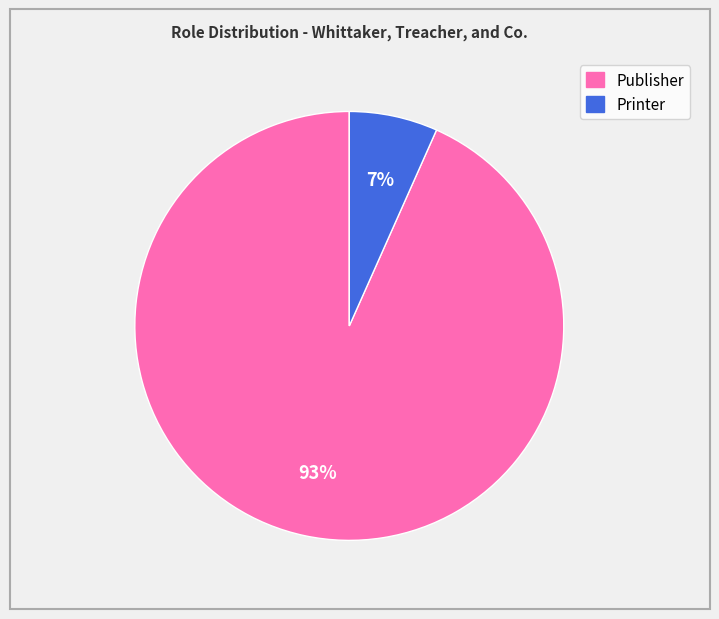

Is it true that Printer is 1% of the pie?

False